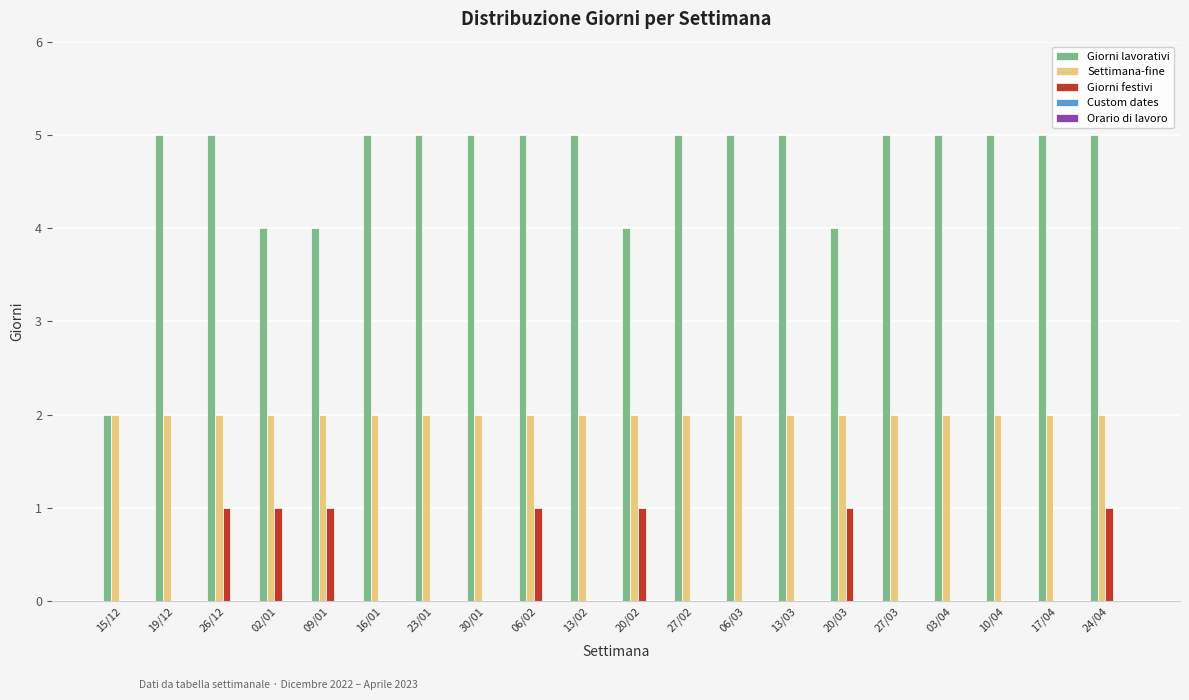

The Settimana-fine series shows 3 at 20/03. True or false?

False